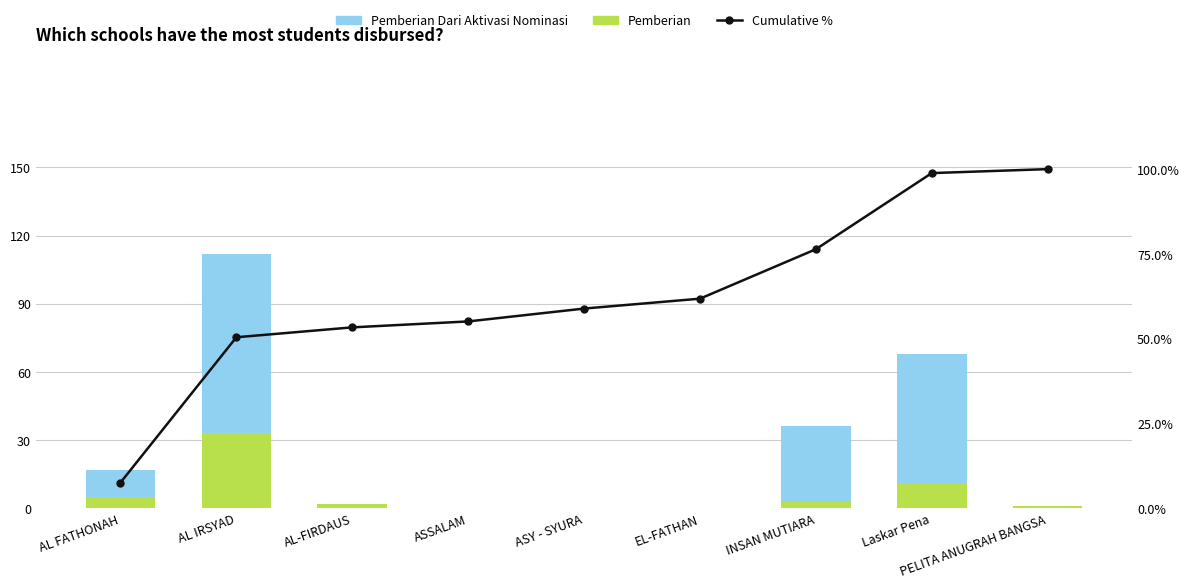

The value of Cumulative % at ASY - SYURA is 58.9. True or false?

True